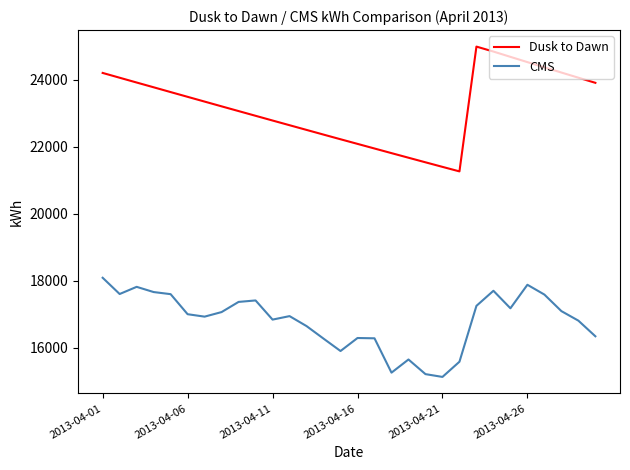

Rank the series by their maximum value, from highest to lowest.

Dusk to Dawn, CMS